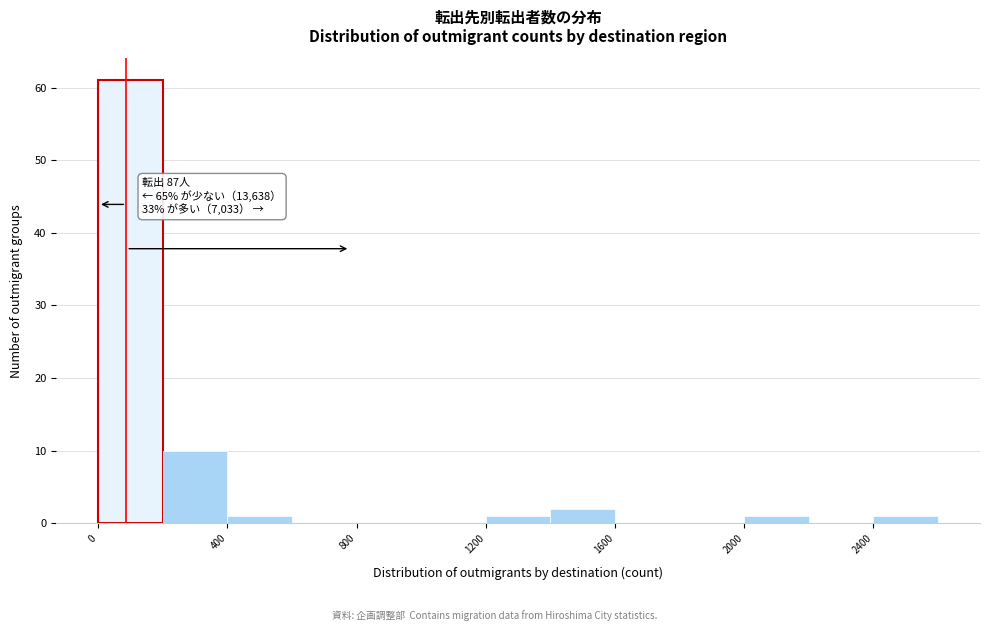

Over which range of the x-axis is the bar tallest?

0 to 200